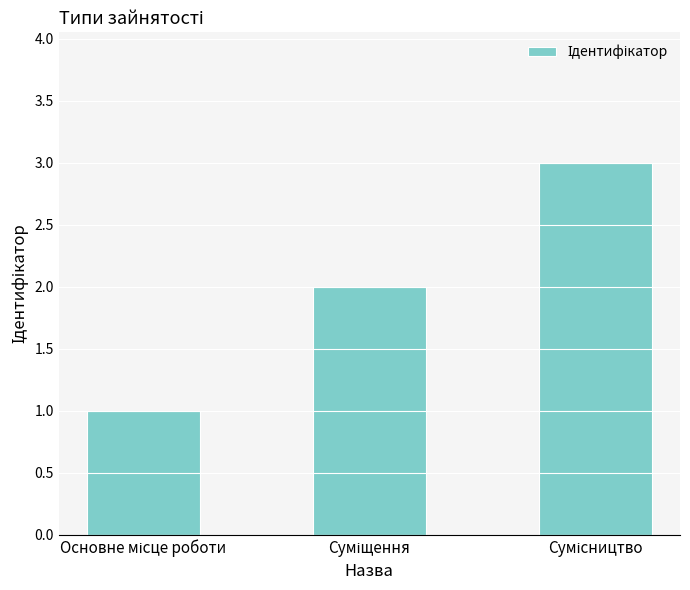

What is the maximum value shown in the chart?

3